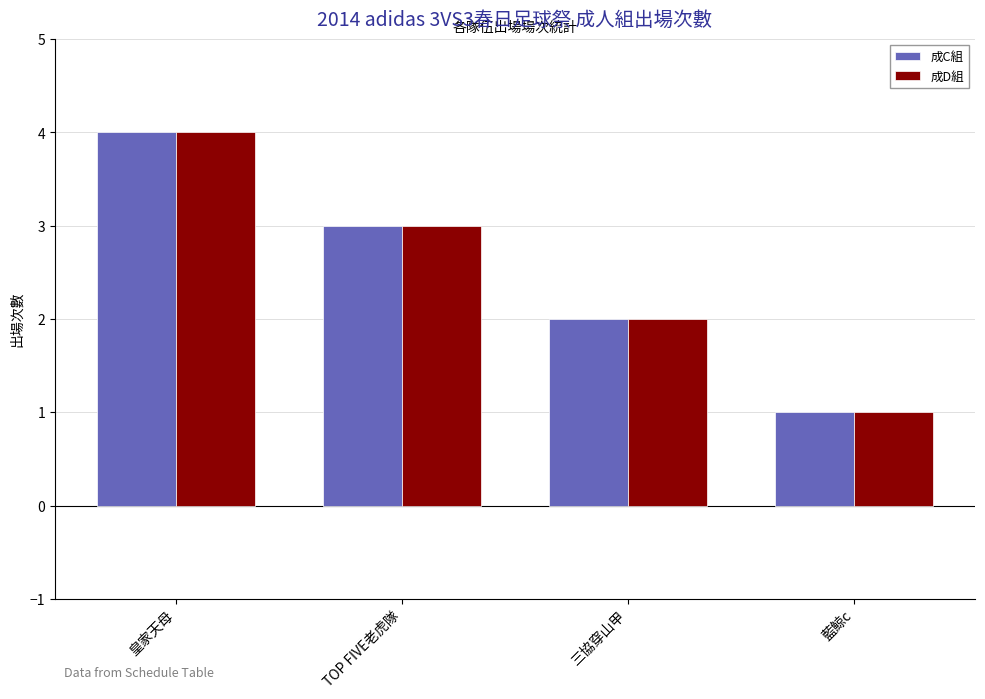

True or false: 成D組 has a value of 6 at 皇家天母.

False